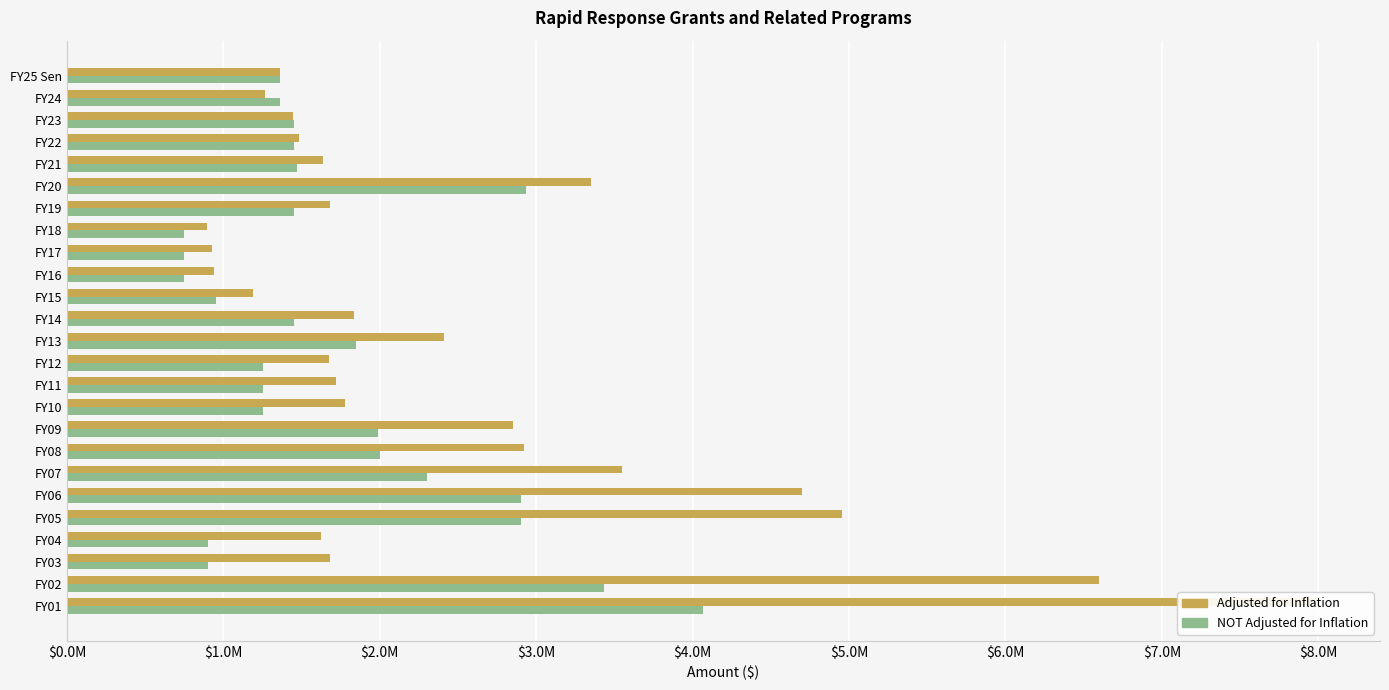

Which series has the largest range (max minus min)?

Adjusted for Inflation